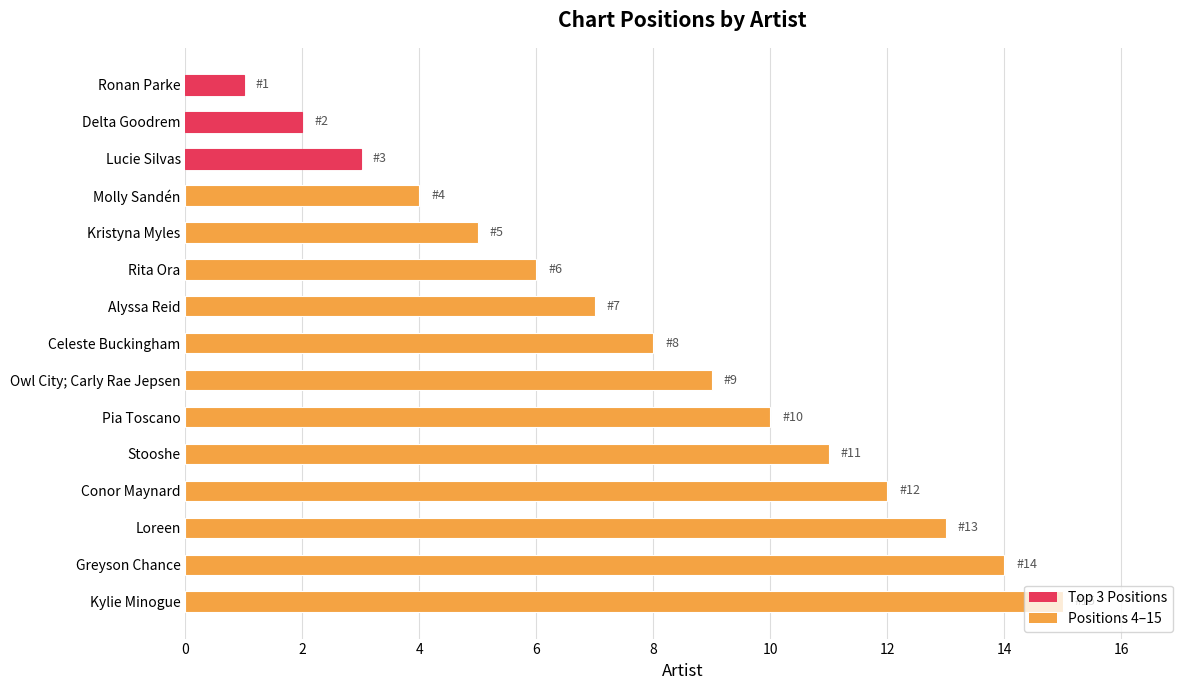

What is the difference between the maximum and minimum values?

14